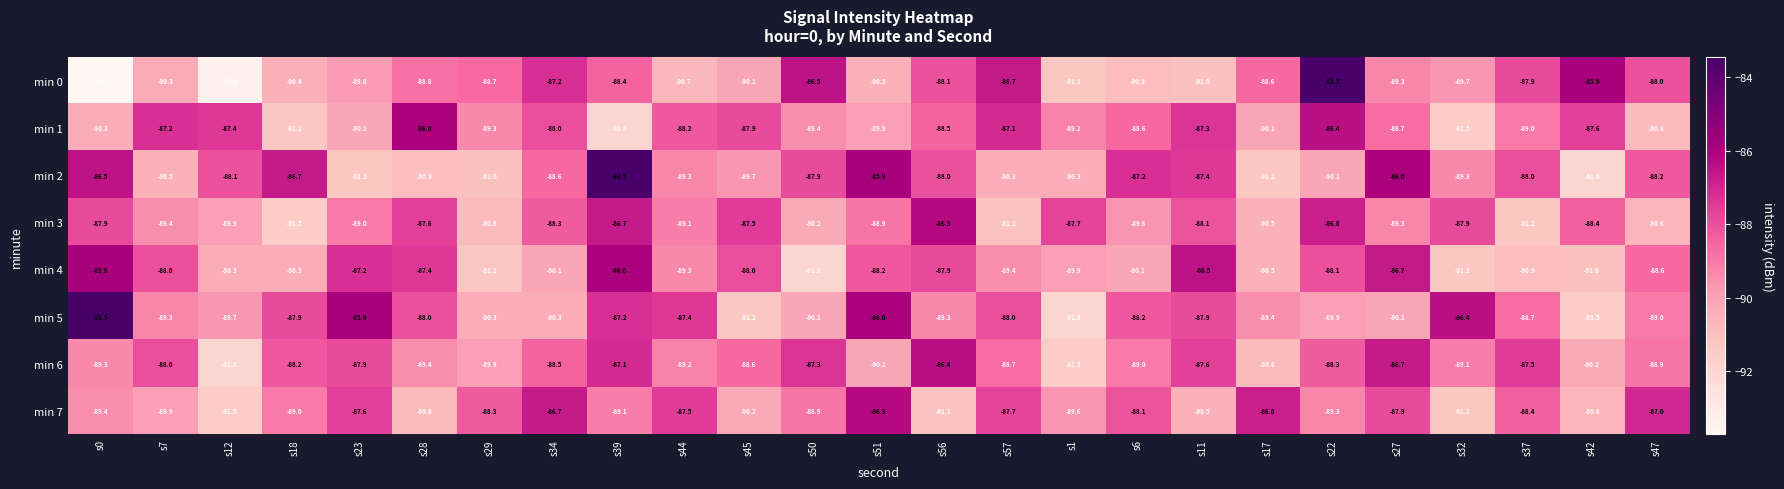

How many distinct data groups are displayed?

8